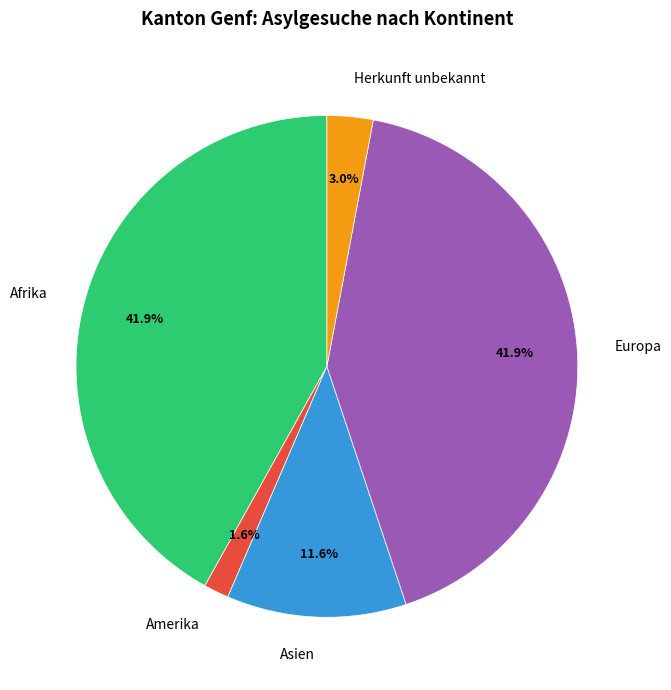

How many segments does this pie chart have?

5